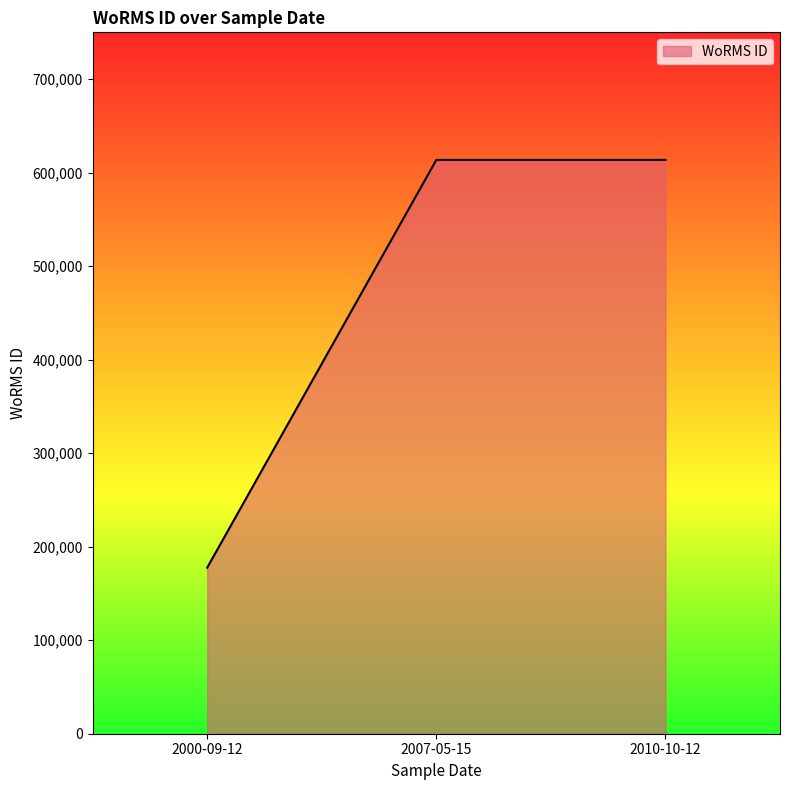

Reading right to left, transcribe all the data shown in this chart.

2010-10-12=613596	2007-05-15=613596	2000-09-12=177592